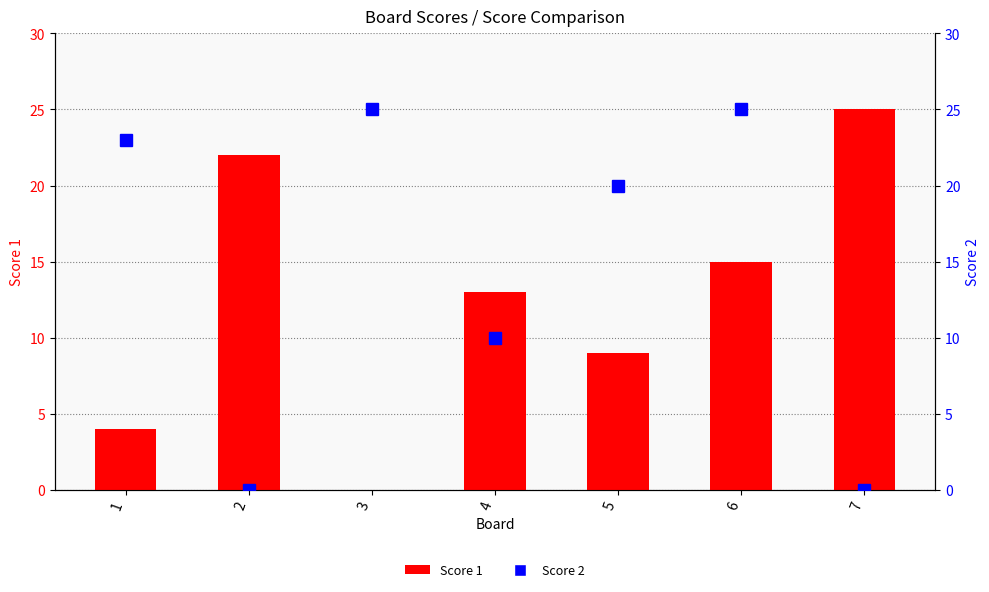

Reading left to right, list all the values displayed in this chart.

Score 1: 1=4	2=22	3=0	4=13	5=9	6=15	7=25
Score 2: 1=23	2=0	3=25	4=10	5=20	6=25	7=0